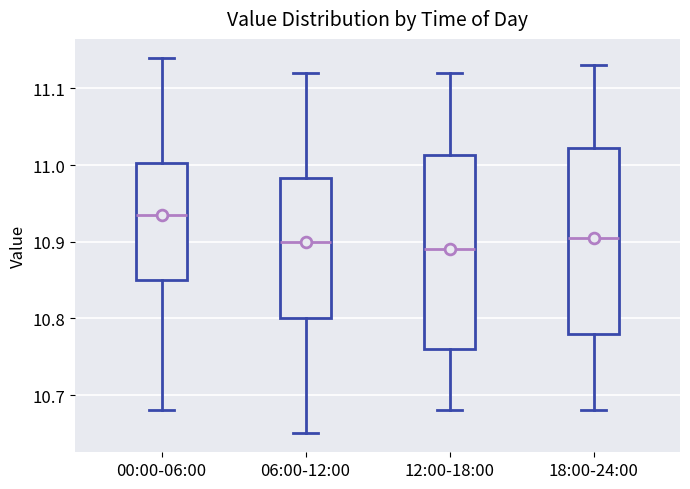

Which box's median line is the highest?

00:00-06:00